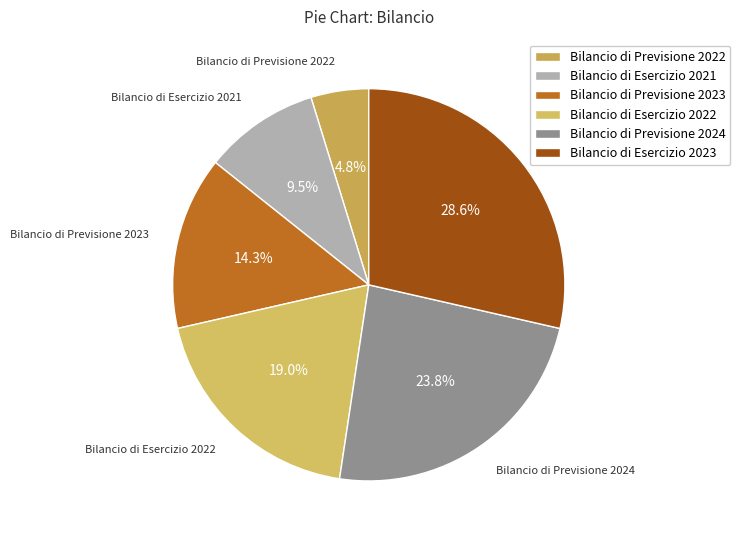

To the nearest percent, what portion does Bilancio di Esercizio 2023 represent?

29%